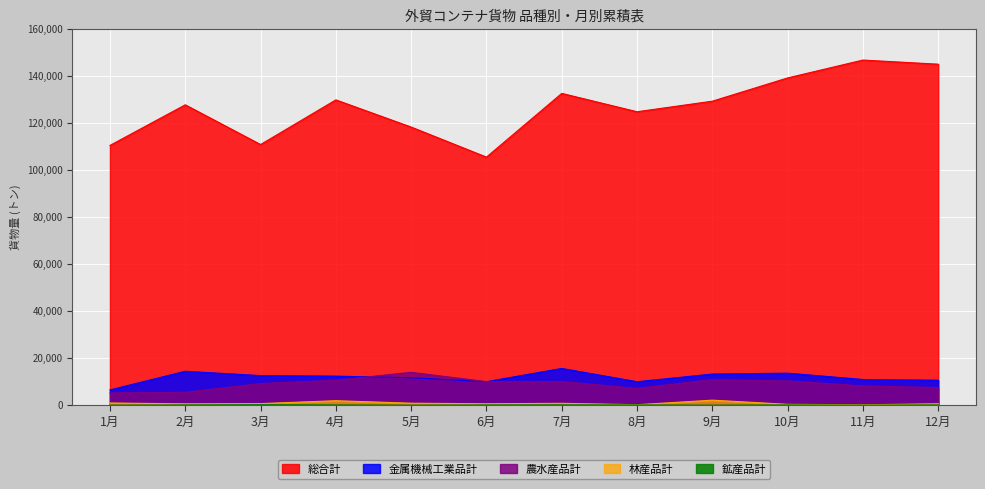

True or false: 金属機械工業品計 and 林産品計 cross at least once.

False